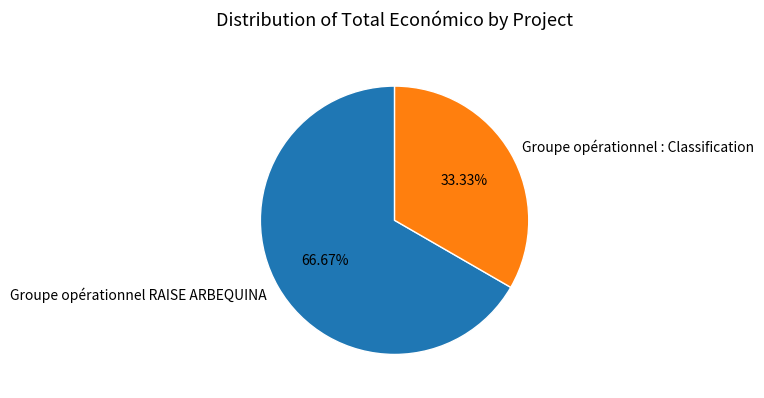

How many slices are in this pie chart?

2